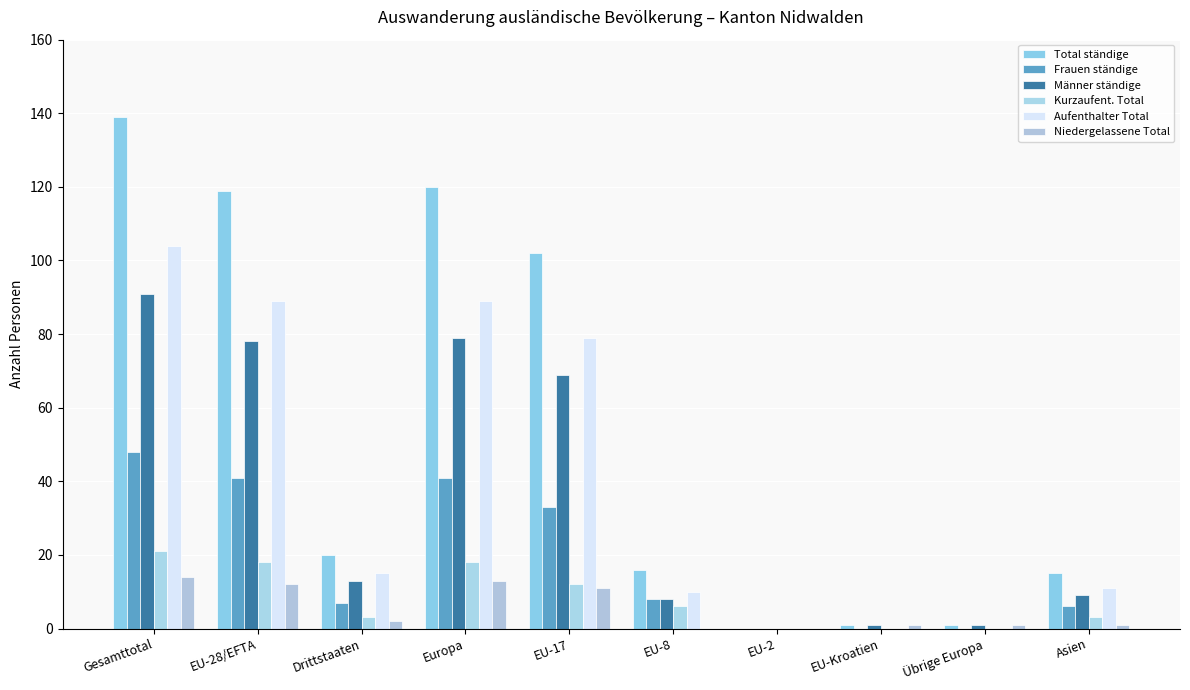

Which category has the highest value across all series?

Gesamttotal